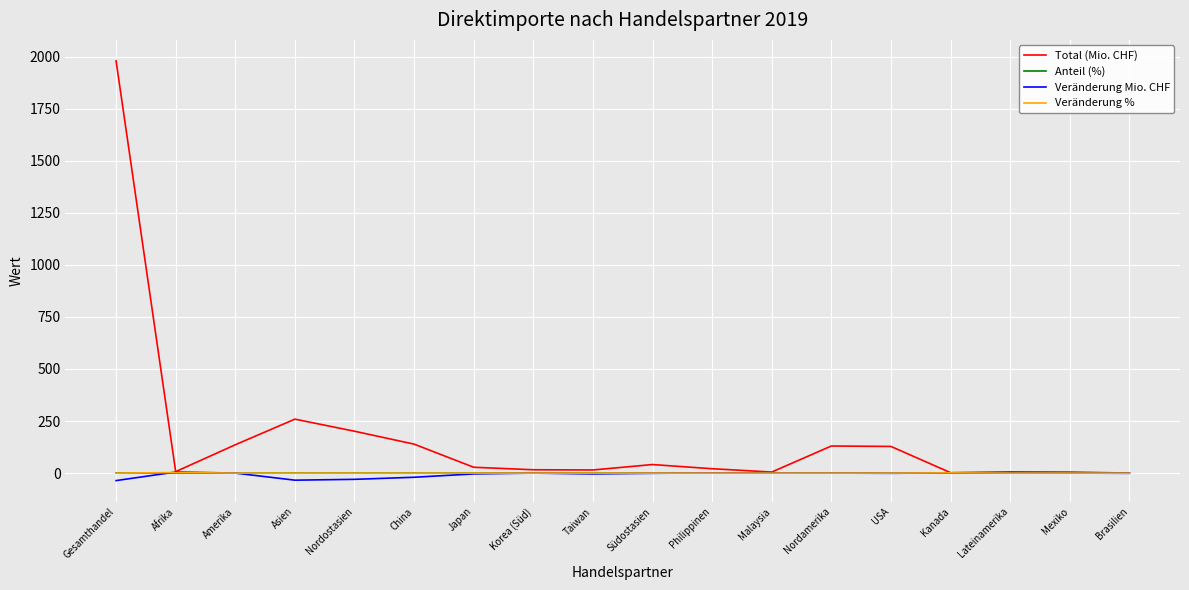

Which category has the highest value across all series?

Gesamthandel